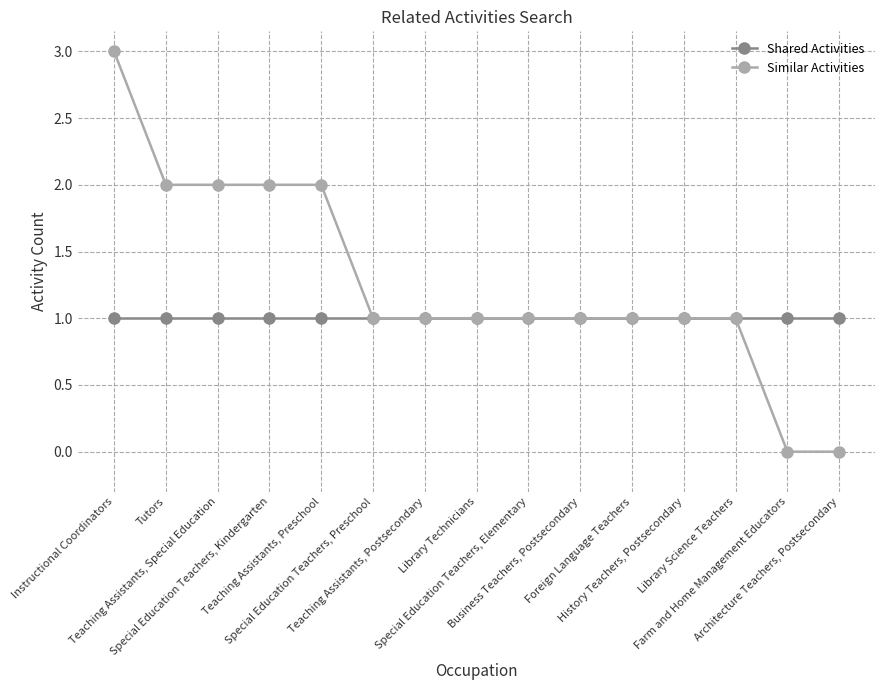

How many Similar Activities values are between 1 and 2?

12